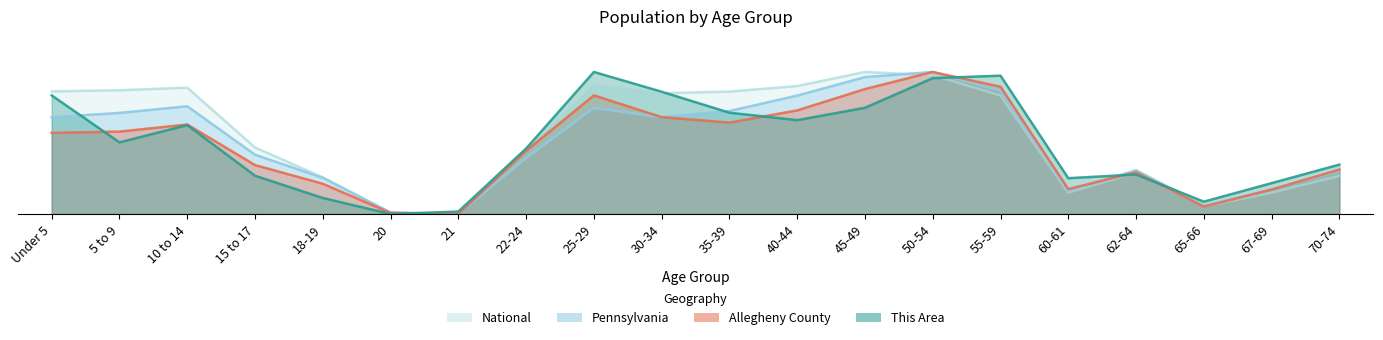

True or false: Allegheny County and National intersect in this chart.

True